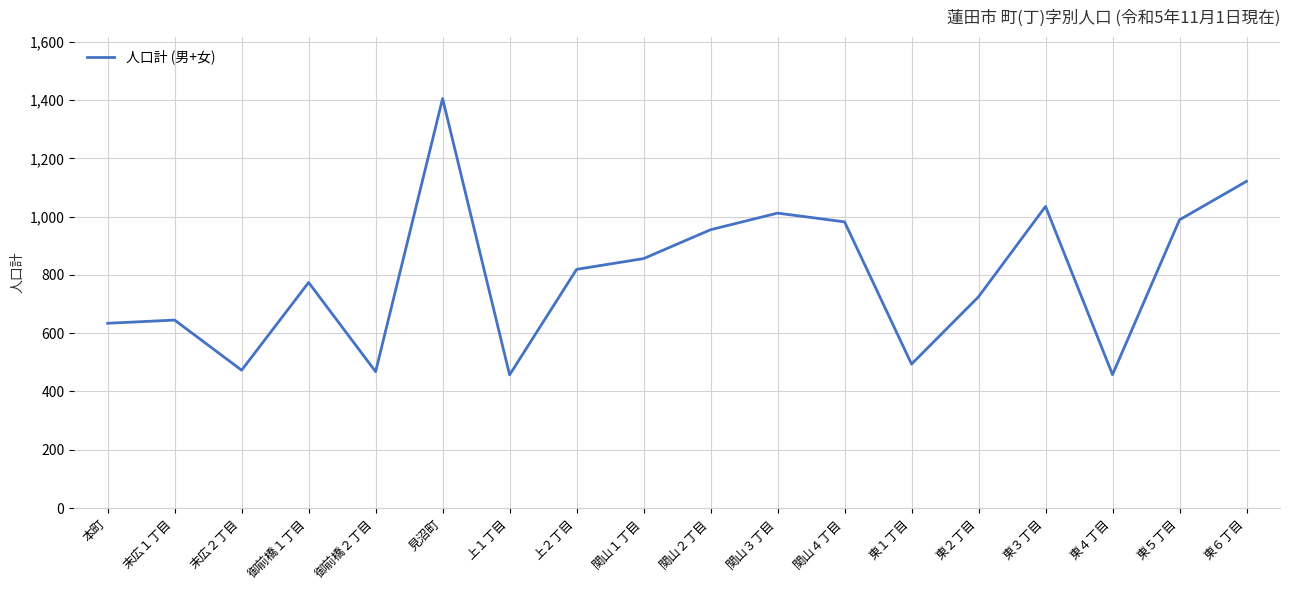

The value at 東２丁目 is 1075. True or false?

False